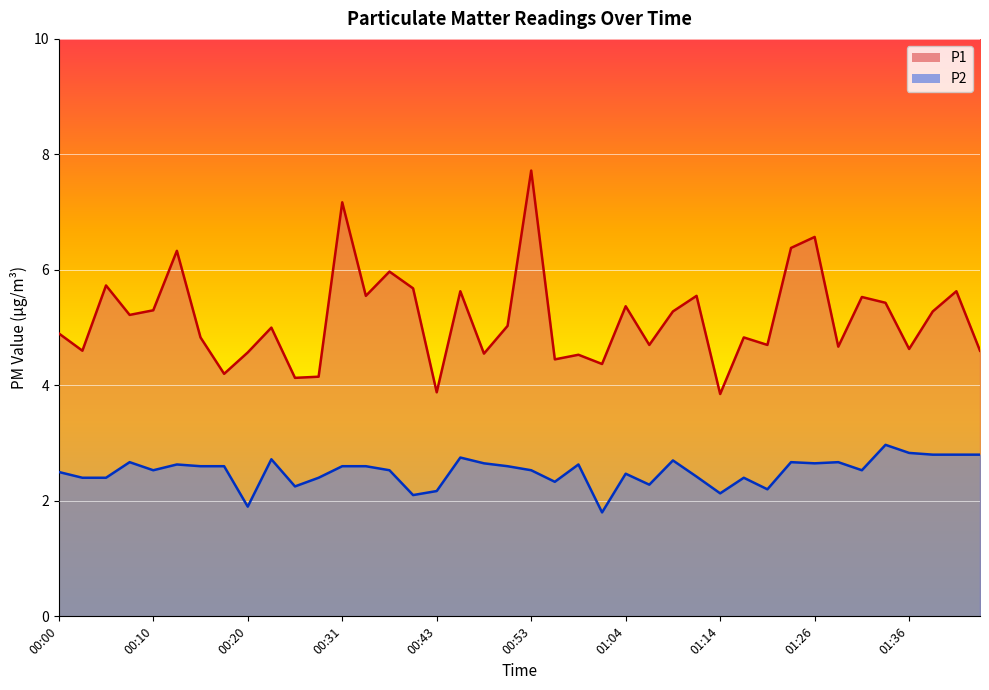

How many values in the P2 series exceed 2?

38